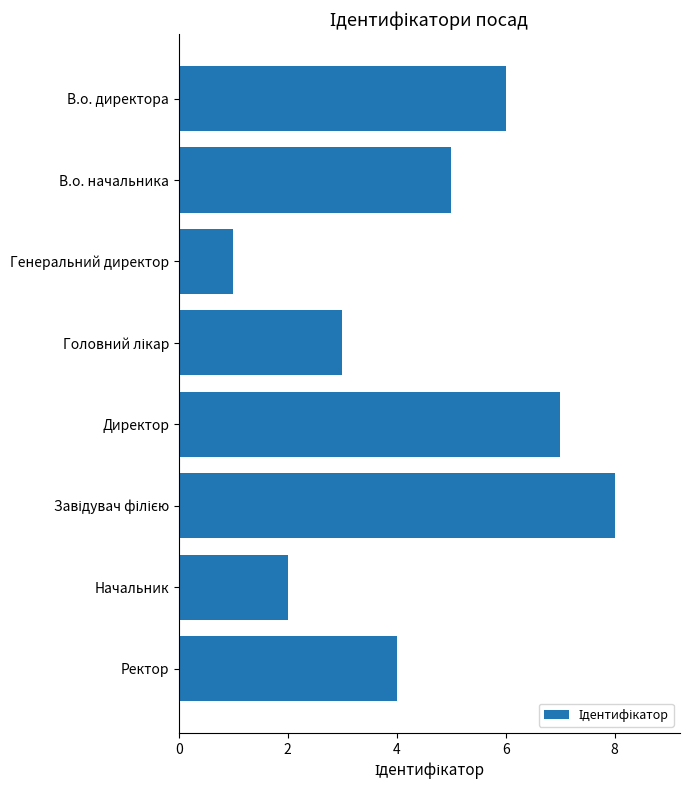

How many bars are there in total?

8